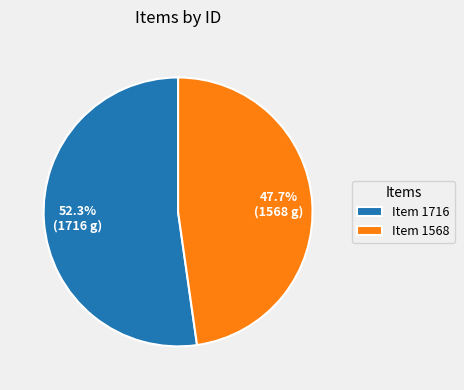

To the nearest percent, what portion does Item 1568 represent?

48%